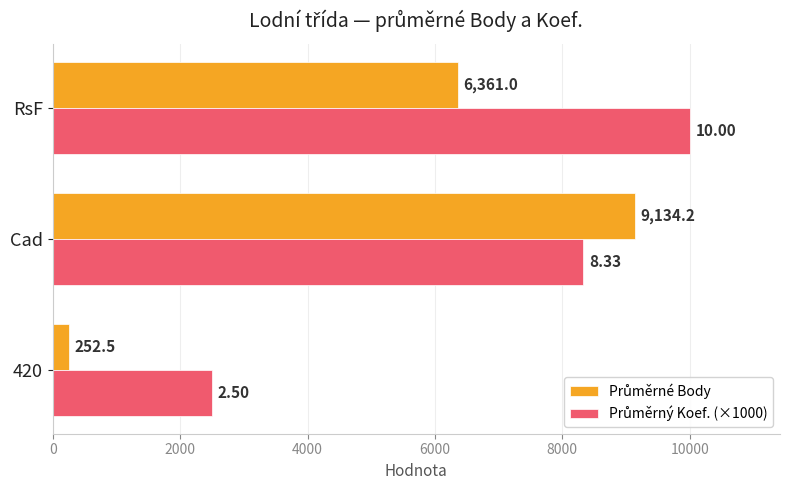

At which category is the sum across all series the highest?

Cad